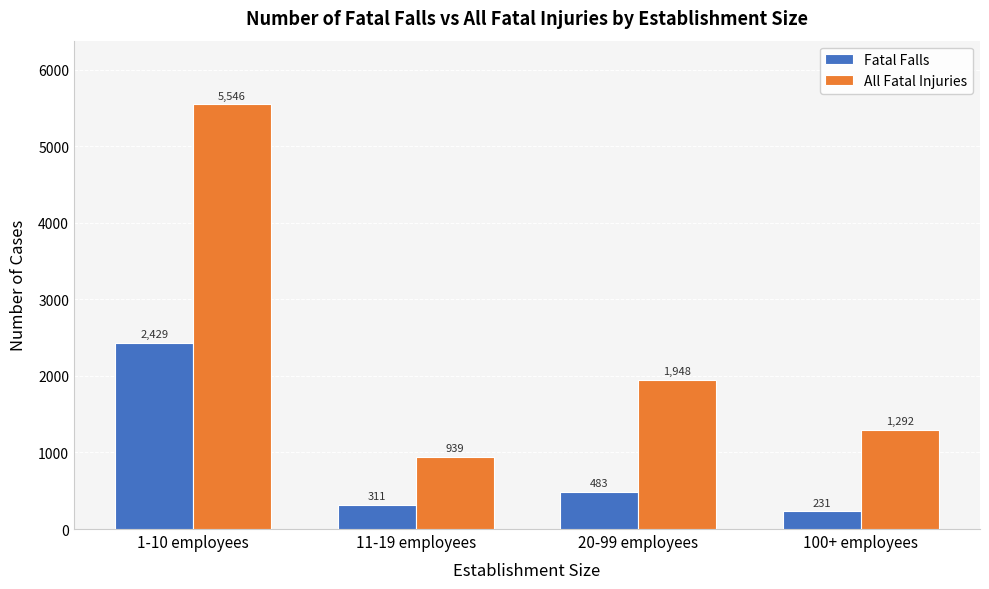

What is the label of the 3rd bar from the right?

11-19 employees